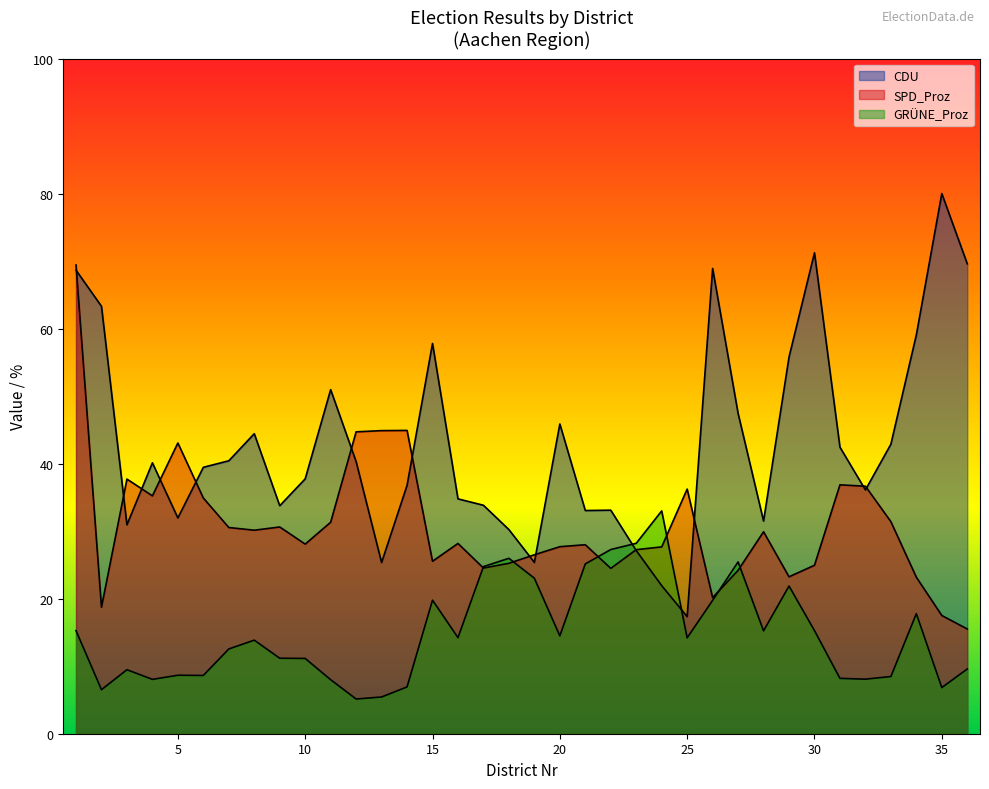

Reading right to left, extract all data points from this chart.

CDU: 36=69.6	35=80.0	34=59.1	33=42.9	32=36.1	31=42.4	30=71.2	29=55.8	28=31.5	27=47.5	26=68.9	25=17.3	24=21.9	23=27.1	22=33.1	21=33.1	20=45.9	19=25.4	18=30.2	17=33.8	16=34.8	15=57.8	14=36.8	13=25.4	12=40.3	11=51.0	10=37.7	9=33.8	8=44.4	7=40.4	6=39.5	5=32.0	4=40.1	3=30.9	2=63.3	1=68.7
SPD_Proz: 36=15.5	35=17.5	34=23.2	33=31.4	32=36.7	31=36.9	30=24.9	29=23.2	28=29.9	27=24.2	26=20.1	25=36.2	24=27.7	23=27.3	22=24.5	21=28.0	20=27.7	19=26.5	18=25.2	17=24.5	16=28.2	15=25.5	14=44.9	13=44.9	12=44.7	11=31.3	10=28.1	9=30.6	8=30.1	7=30.5	6=34.9	5=43.1	4=35.2	3=37.7	2=18.7	1=69.4
GRÜNE_Proz: 36=9.6	35=6.8	34=17.8	33=8.5	32=8.1	31=8.2	30=15.3	29=21.9	28=15.2	27=25.4	26=19.8	25=14.2	24=33.0	23=28.2	22=27.3	21=25.1	20=14.5	19=23.0	18=26.0	17=24.8	16=14.2	15=19.8	14=6.9	13=5.4	12=5.1	11=8.0	10=11.2	9=11.2	8=13.9	7=12.6	6=8.6	5=8.7	4=8.1	3=9.5	2=6.5	1=15.3